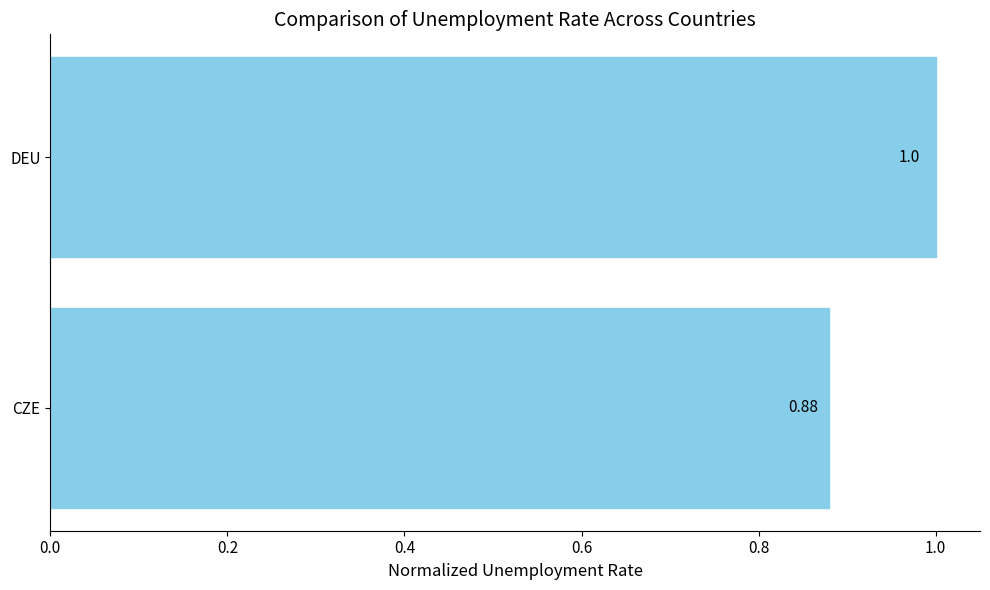

Rank the categories by value from lowest to highest.

CZE, DEU